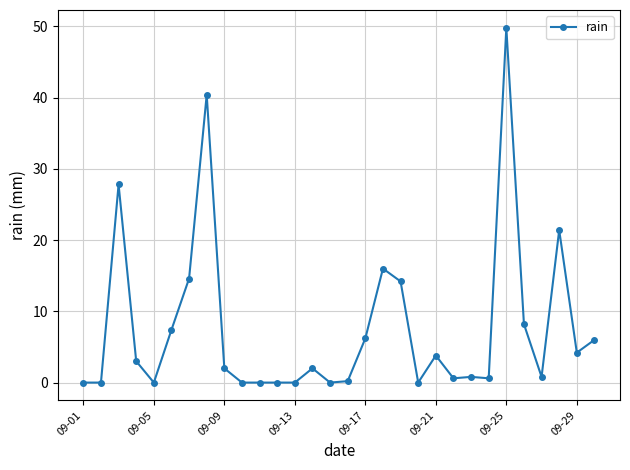

What is the value of the 4th point from the left?

3.0